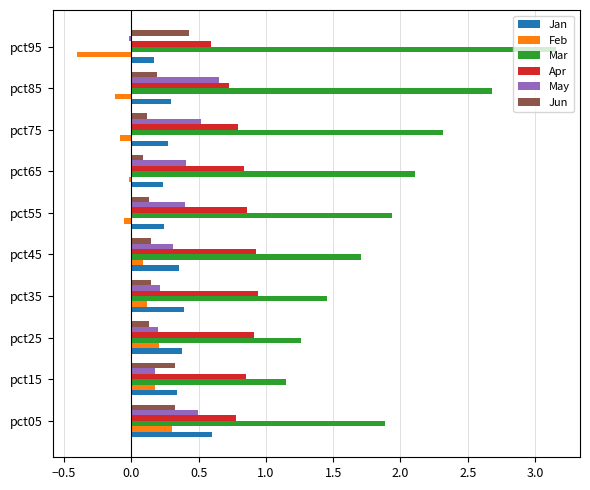

What is the minimum value shown in the chart?

-0.4